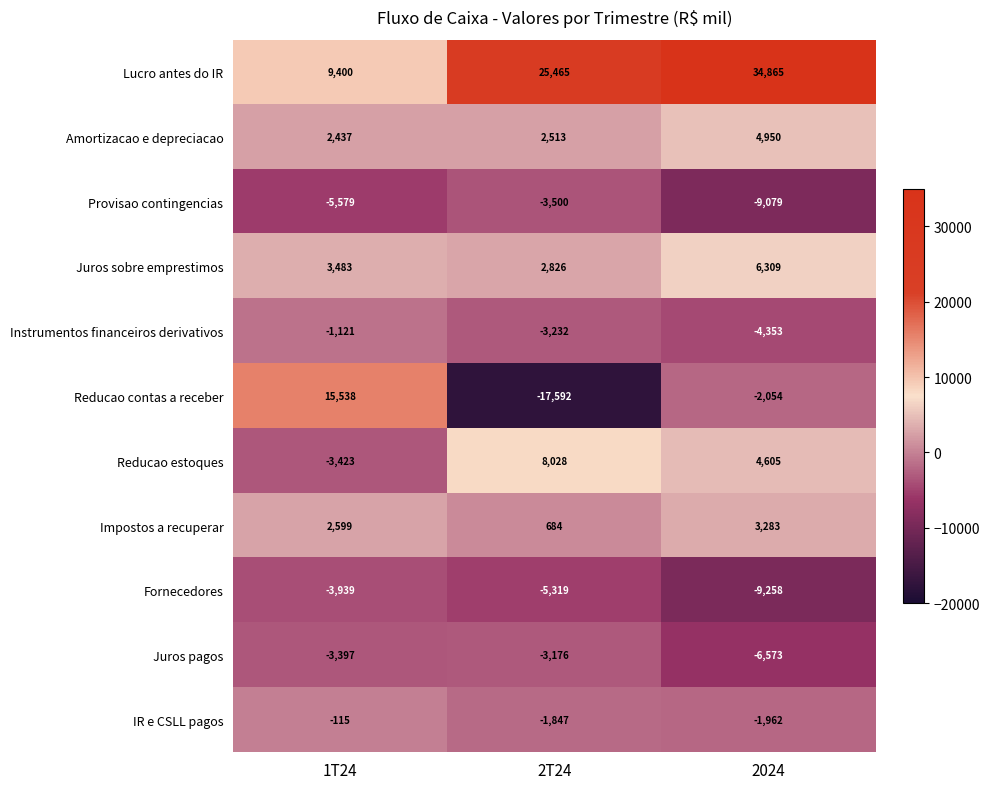

At which category is the sum across all series the highest?

2024